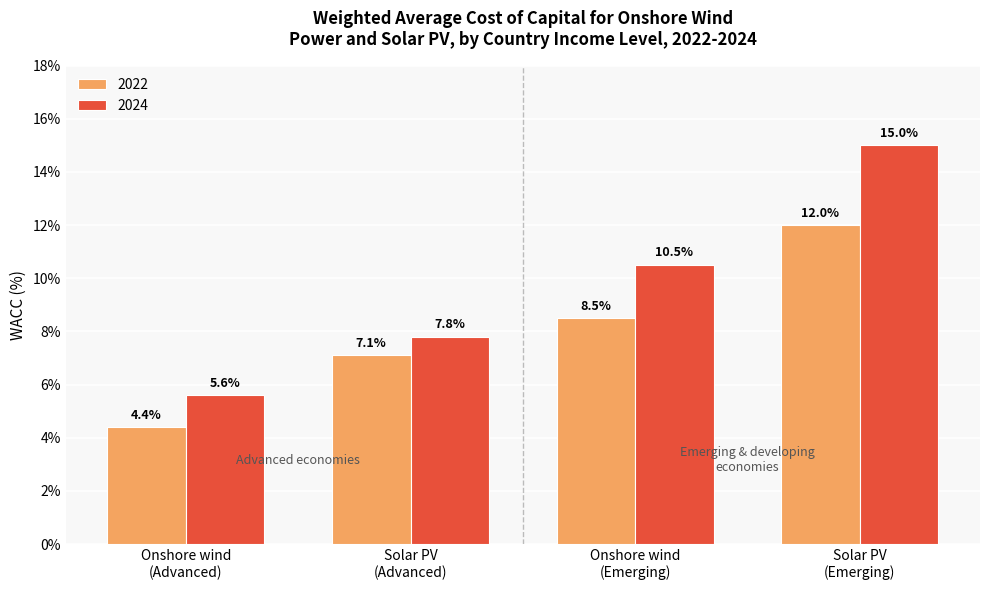

What are all the series names shown in the legend?

2022, 2024